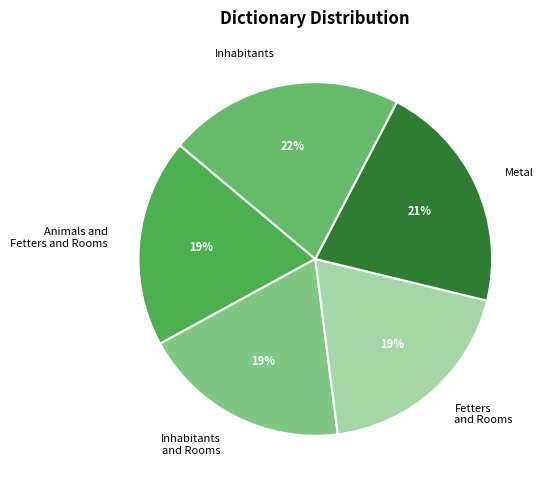

How many segments does this pie chart have?

5